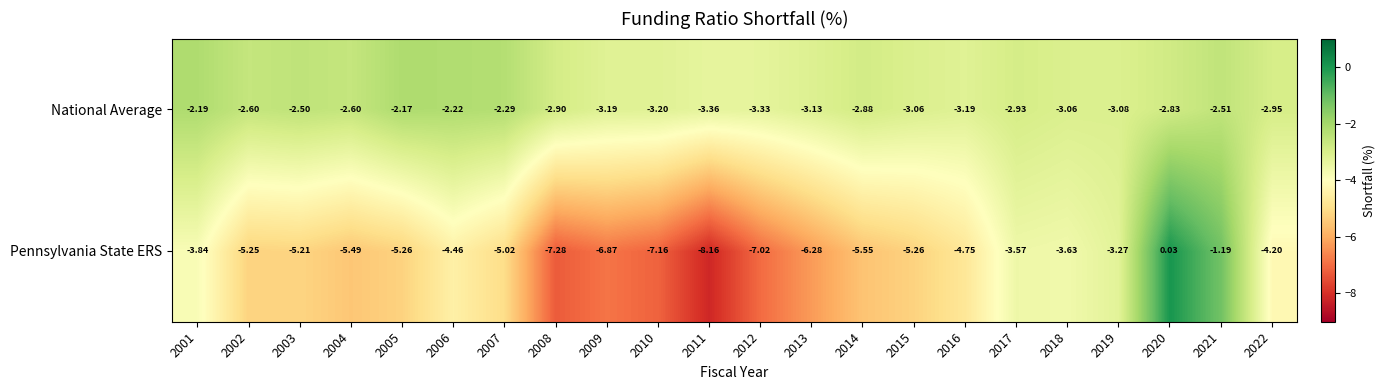

Count the number of data series in this chart.

2